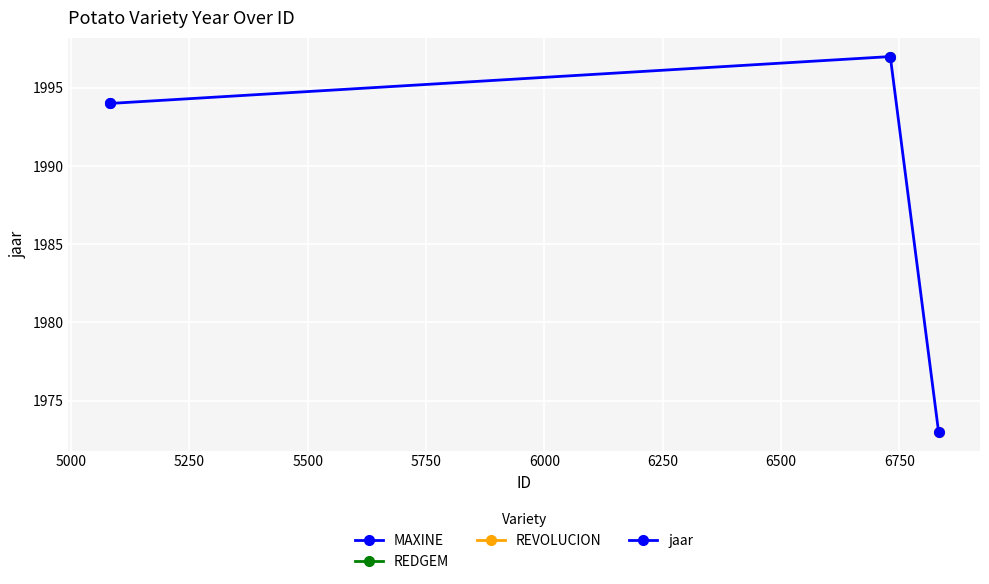

How many lines are shown in the chart?

1